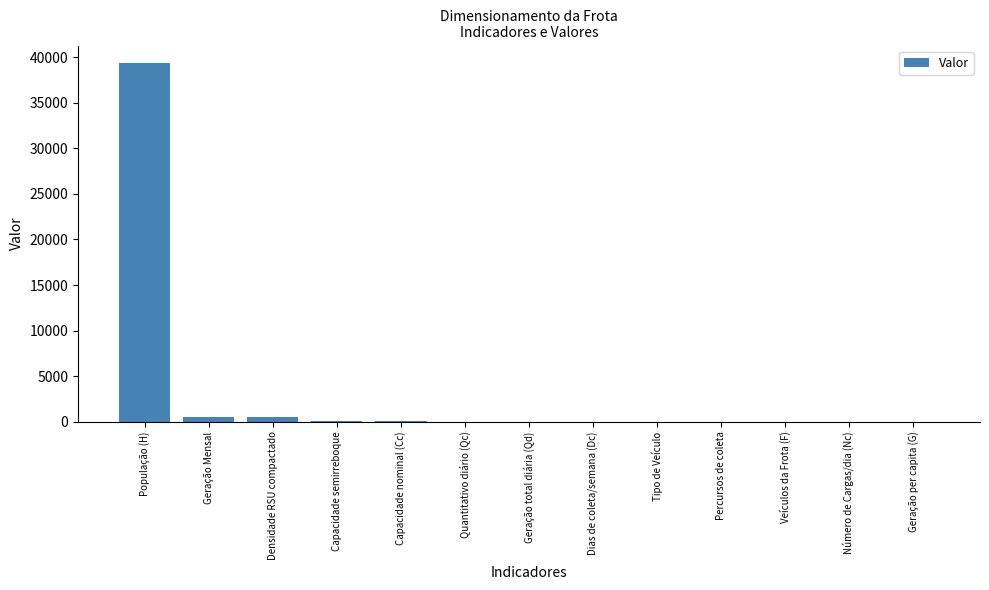

What is the difference between the values at Percursos de coleta and Densidade RSU compactado?

499.0